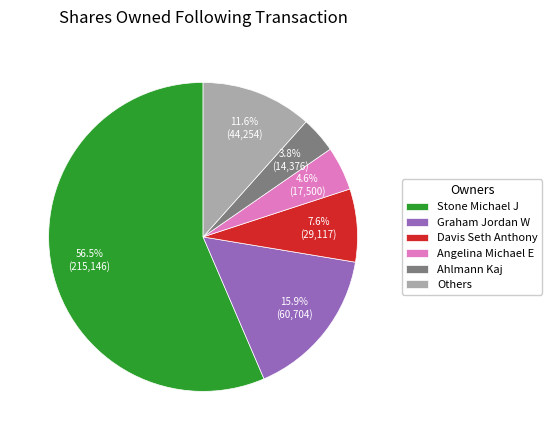

Rank the categories by value from highest to lowest.

Stone Michael J, Graham Jordan W, Others, Davis Seth Anthony, Angelina Michael E, Ahlmann Kaj